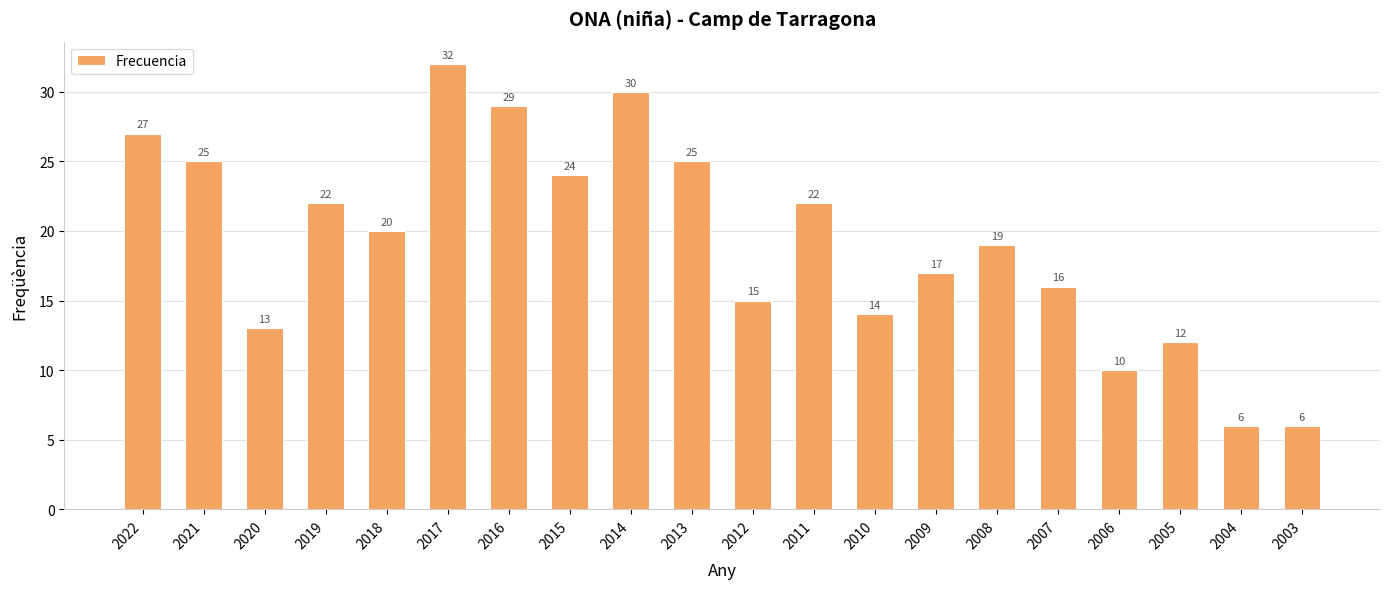

Approximately how many times larger is the value at 2020 compared to 2021?

0.5